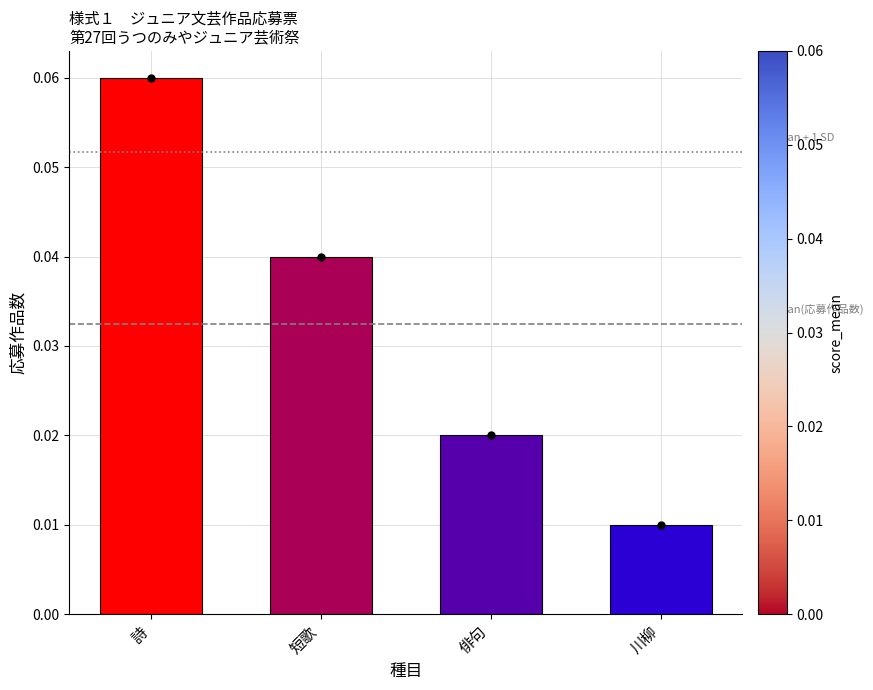

What is the label of the 4th bar from the right?

詩